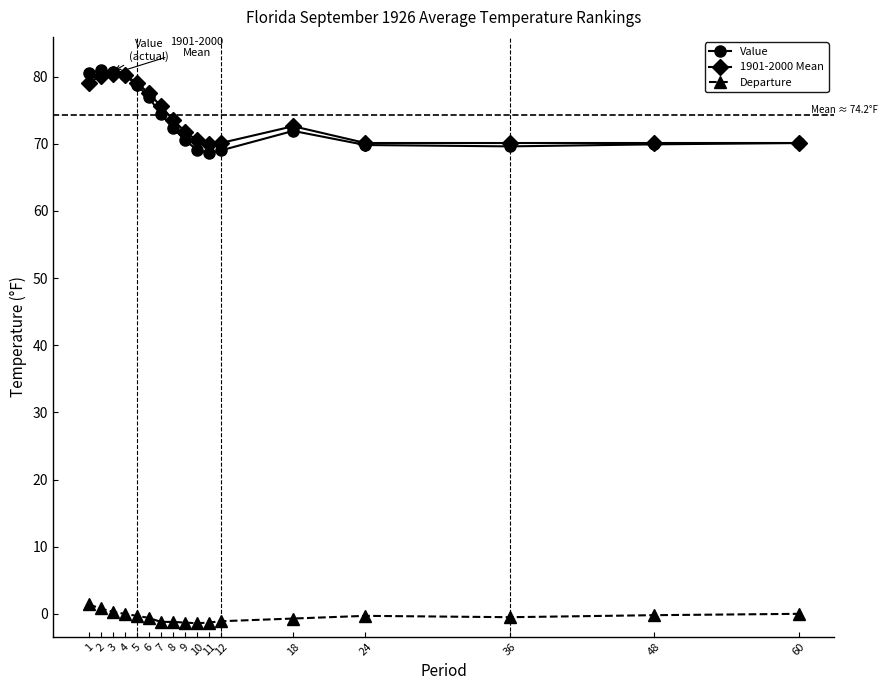

Is the value of Departure at 10 greater than the value of Value at 6?

No